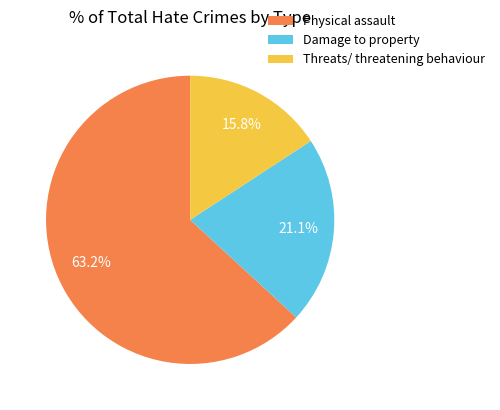

How many segments does this pie chart have?

3